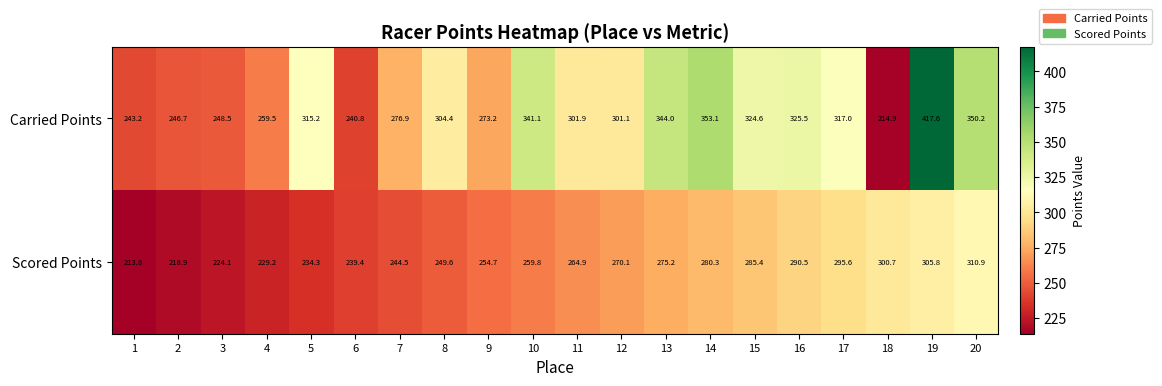

At which label does Carried Points first exceed 304?

5